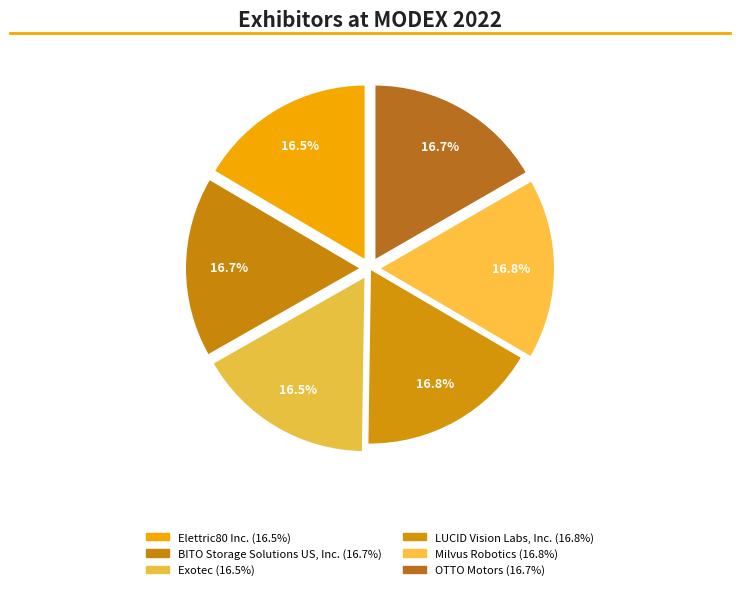

Approximately how many times larger is the value at OTTO Motors compared to Exotec?

1.0